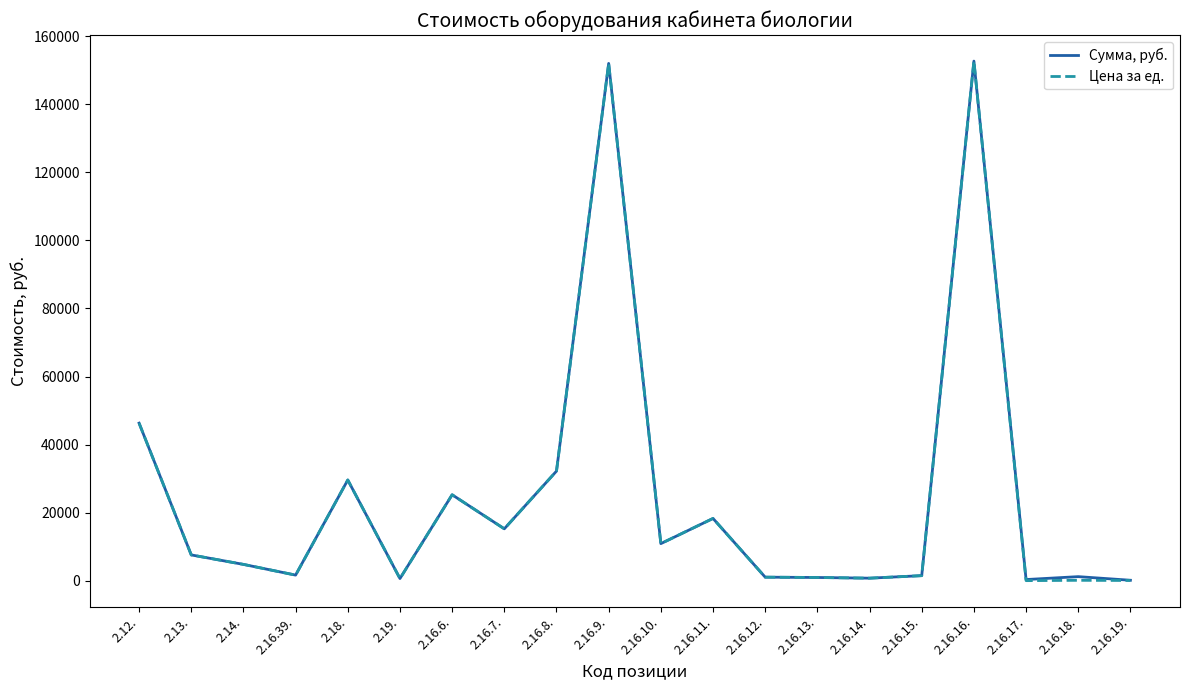

What is the difference between the Сумма, руб. values at 2.16.39. and 2.16.12.?

605